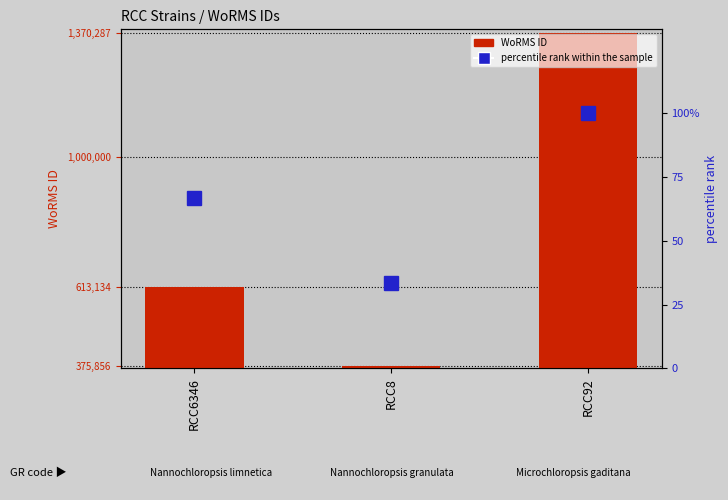

Which label corresponds to the largest value in the chart?

RCC92